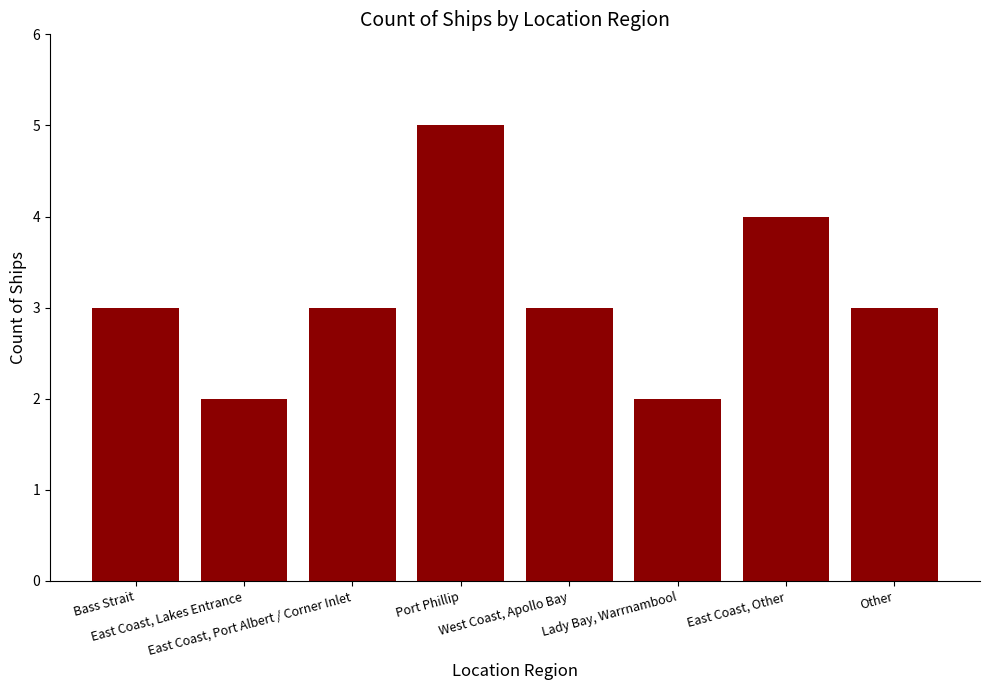

What is the label of the 7th bar from the left?

East Coast, Other